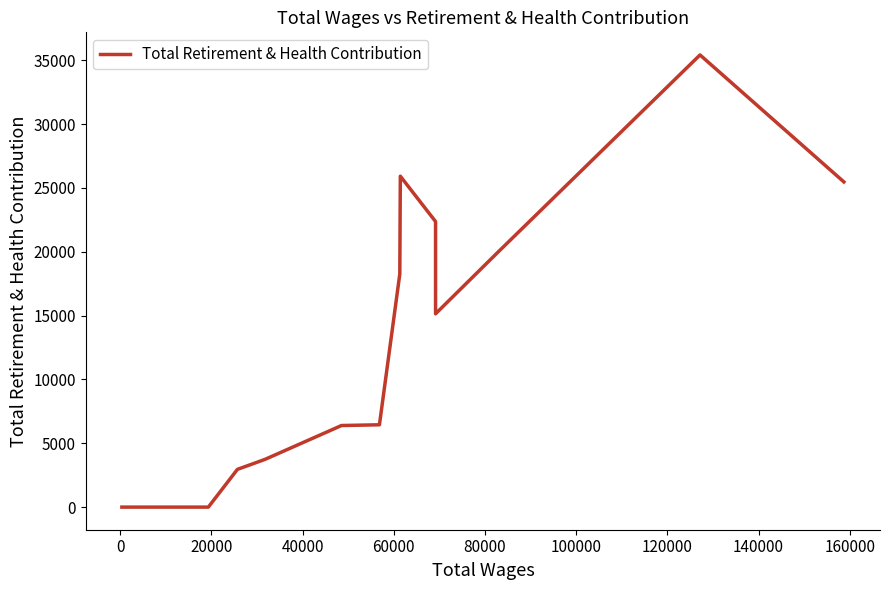

What is the difference between the maximum and minimum values?

35411